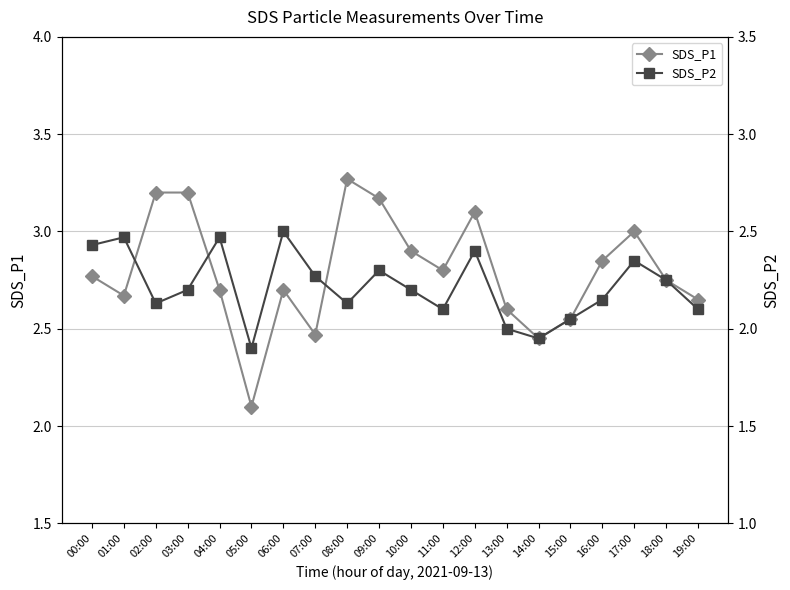

Between 14:00 and 08:00, which is larger?

08:00